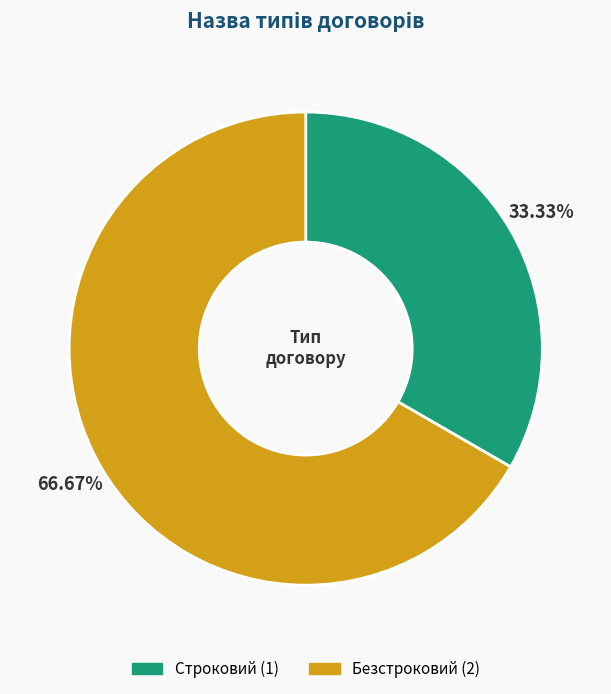

Is it true that Строковий is 39% of the pie?

False